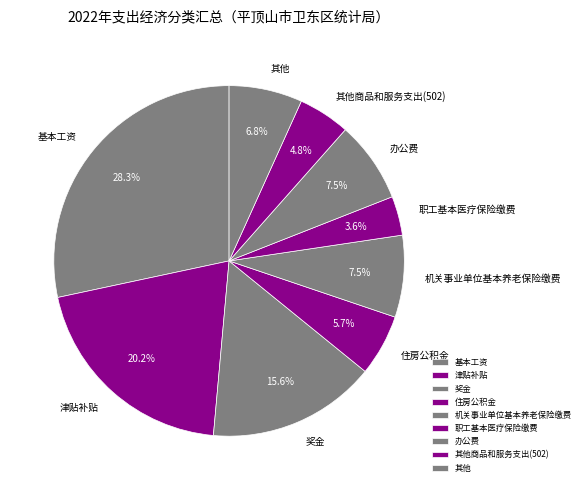

Between 基本工资 and 津贴补贴, which is larger?

基本工资